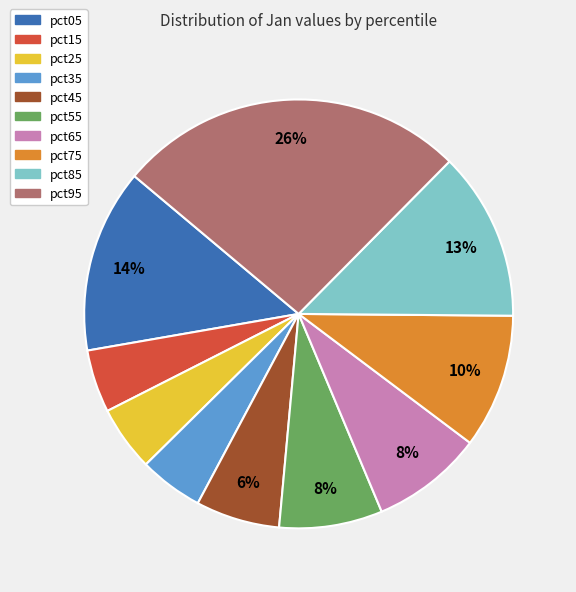

Count the number of slices in the pie.

10